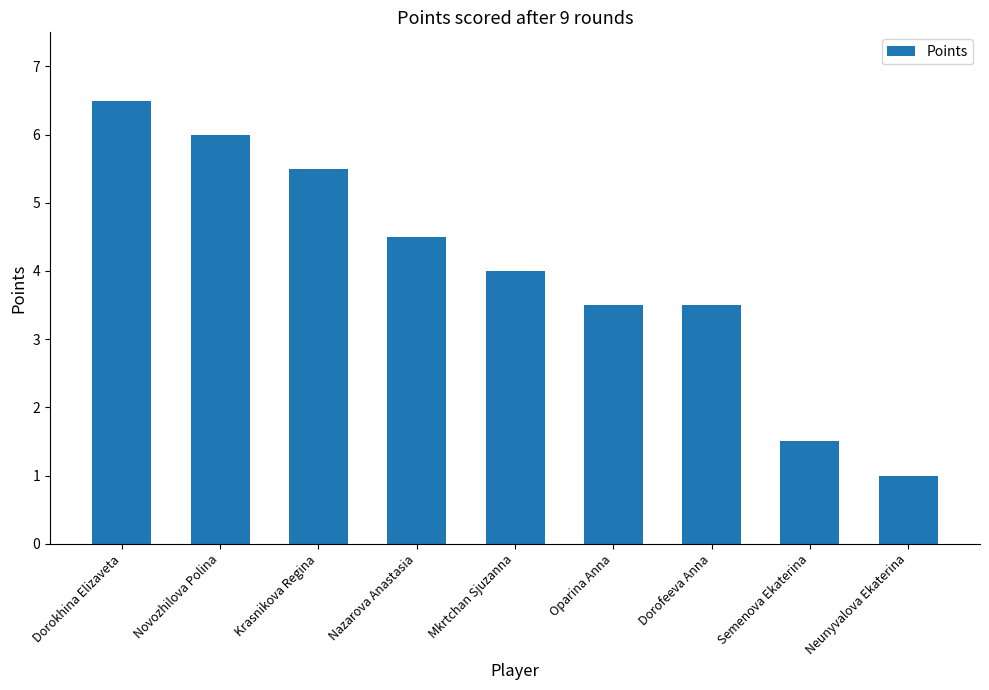

What is the greatest value displayed?

6.5